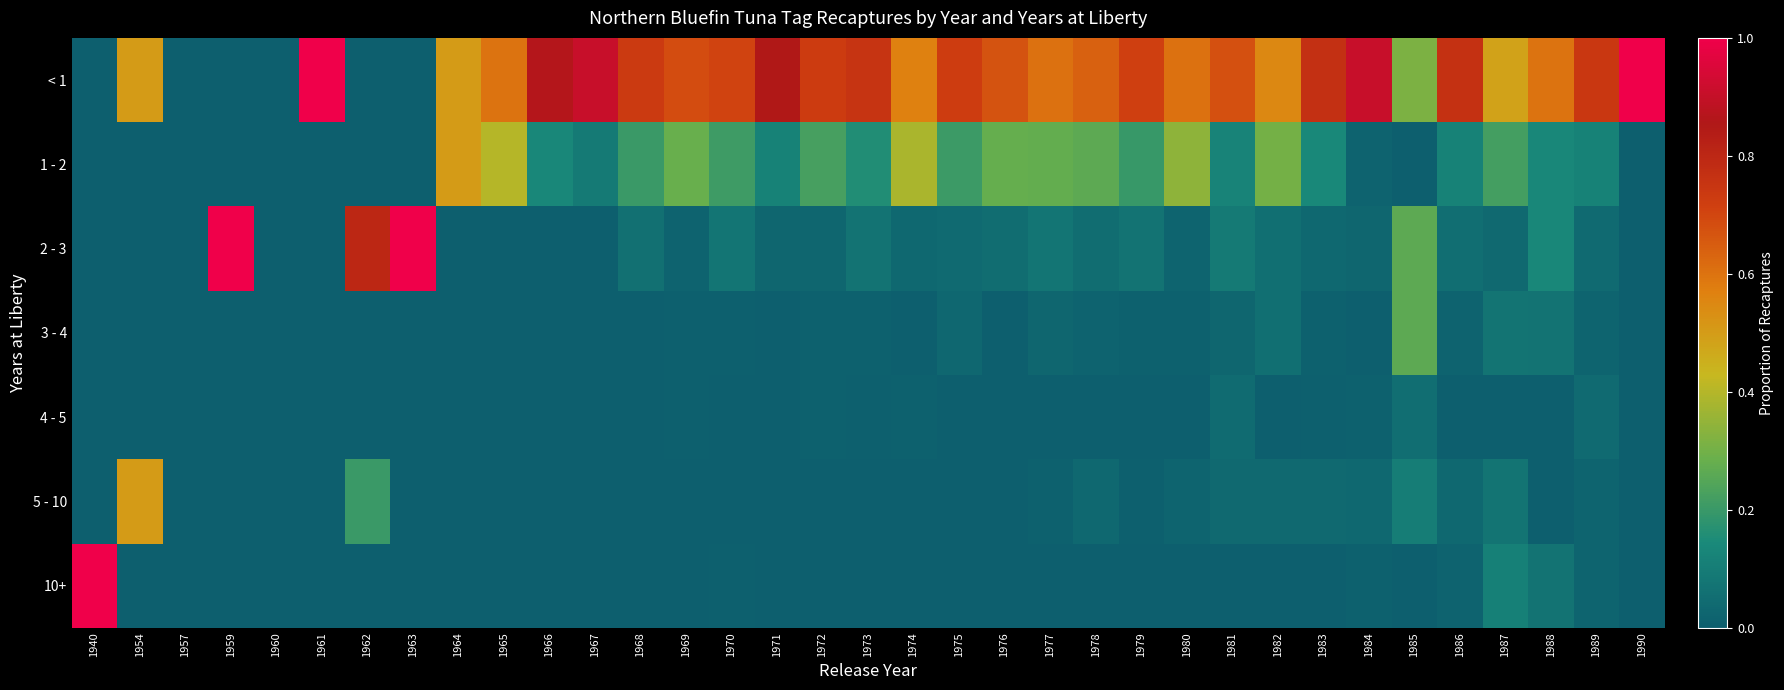

What is the greatest value displayed?

1.0